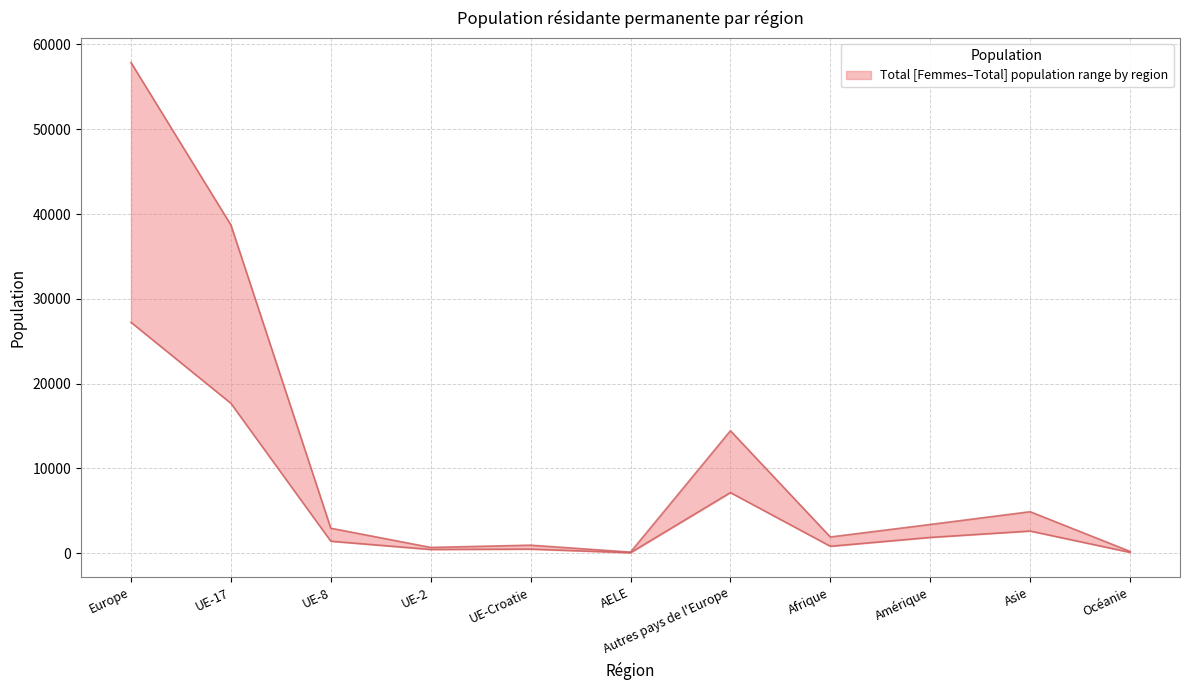

Which series has the largest range (max minus min)?

Total (upper)